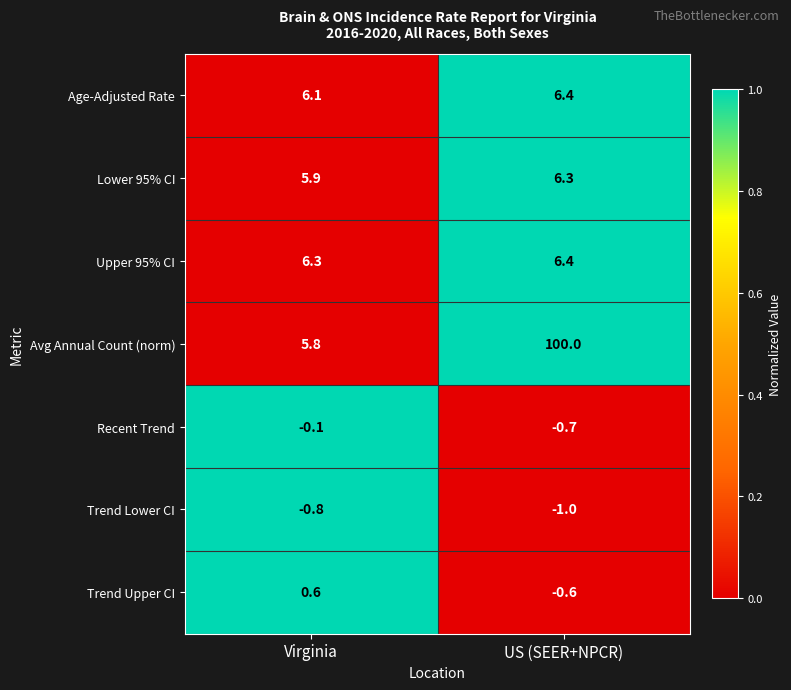

What is the total value across all series at US (SEER+NPCR)?

116.8